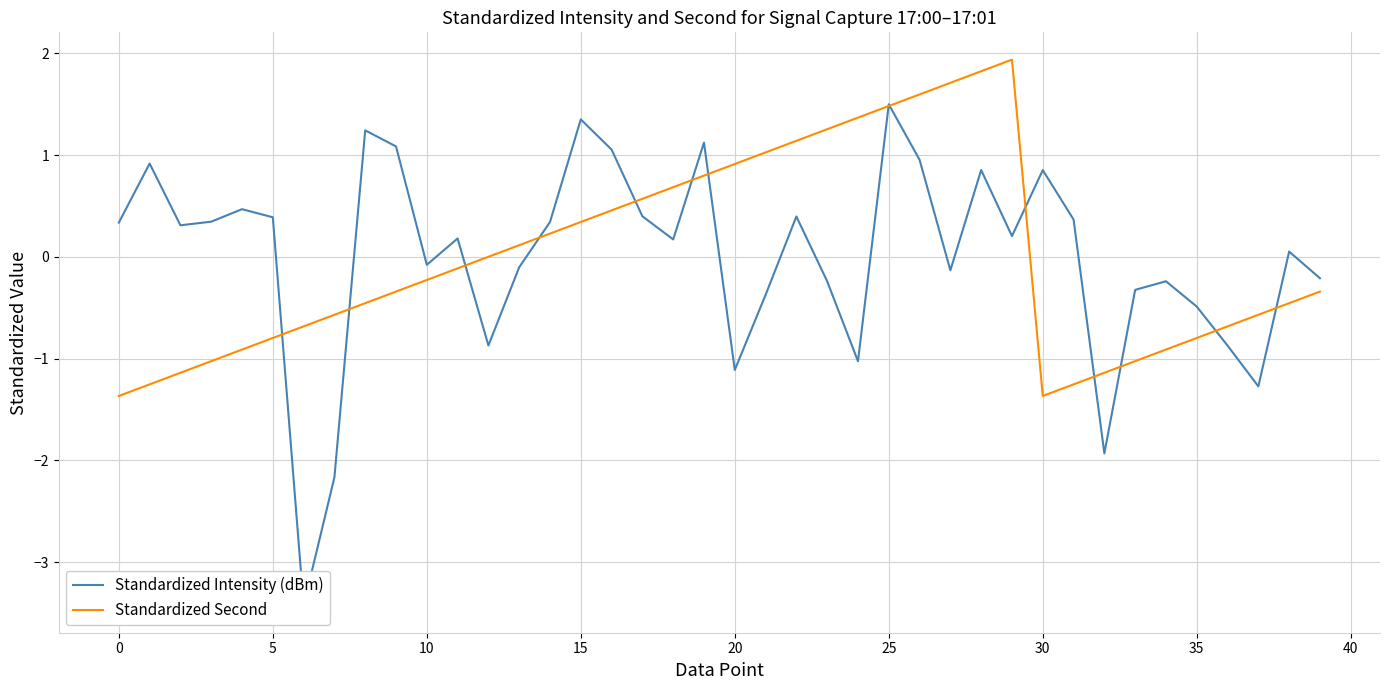

How many values in Standardized Intensity (dBm) are above zero?

23